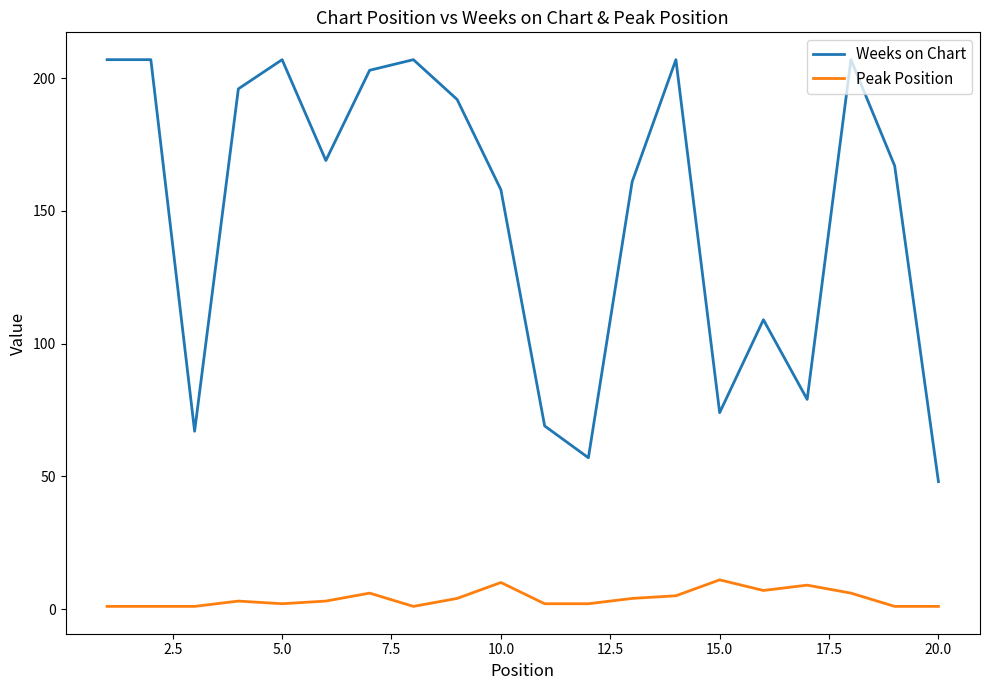

What is the greatest value displayed?

207